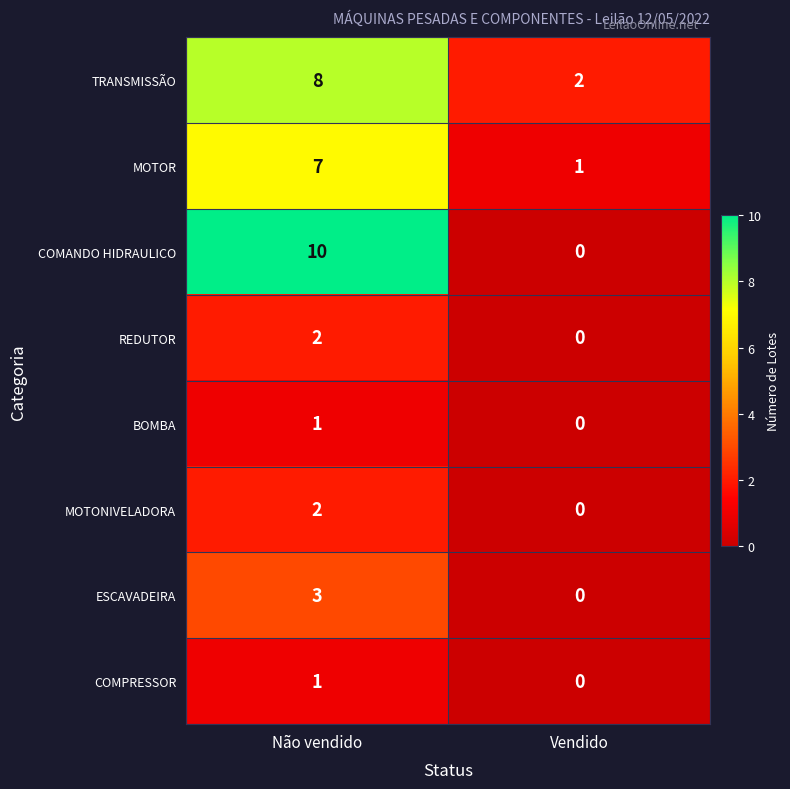

List the labels in order of BOMBA value, largest first.

Não vendido, Vendido